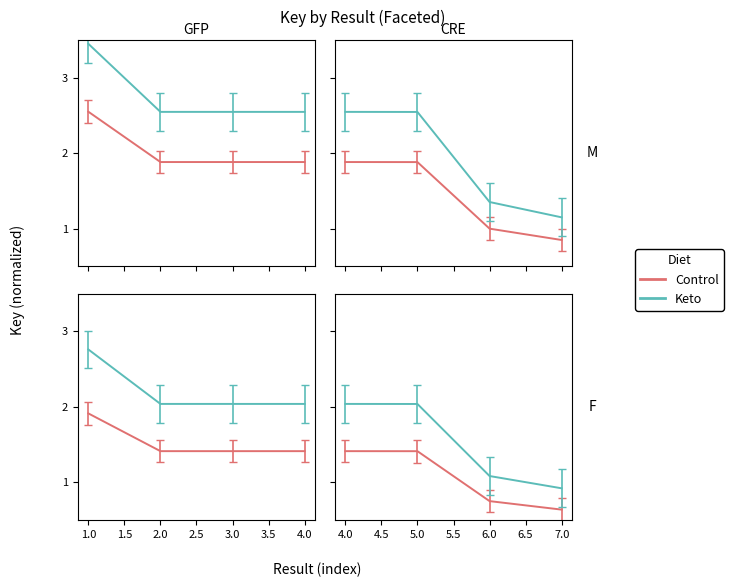

Does the chart have visible grid lines?

No